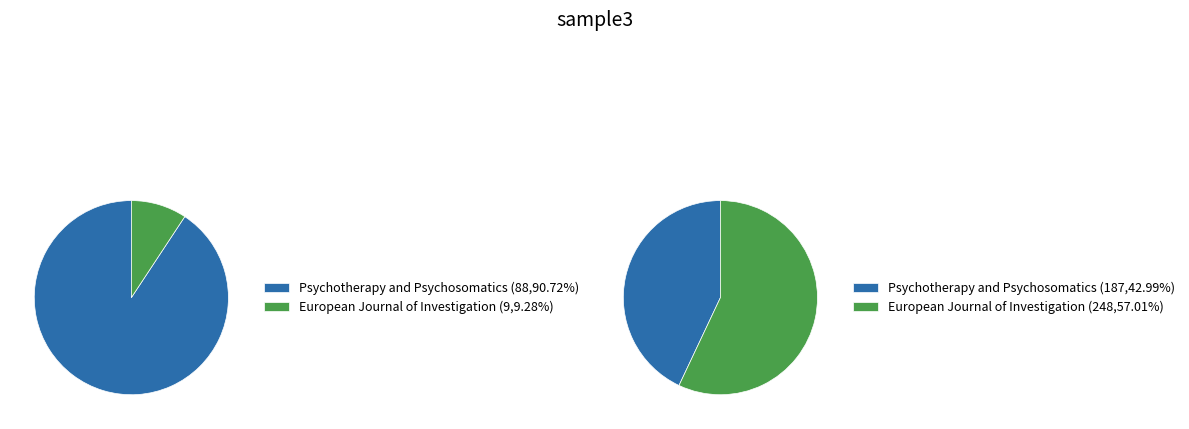

Is it true that Psychotherapy and Psychosomatics is 99% of the pie?

False